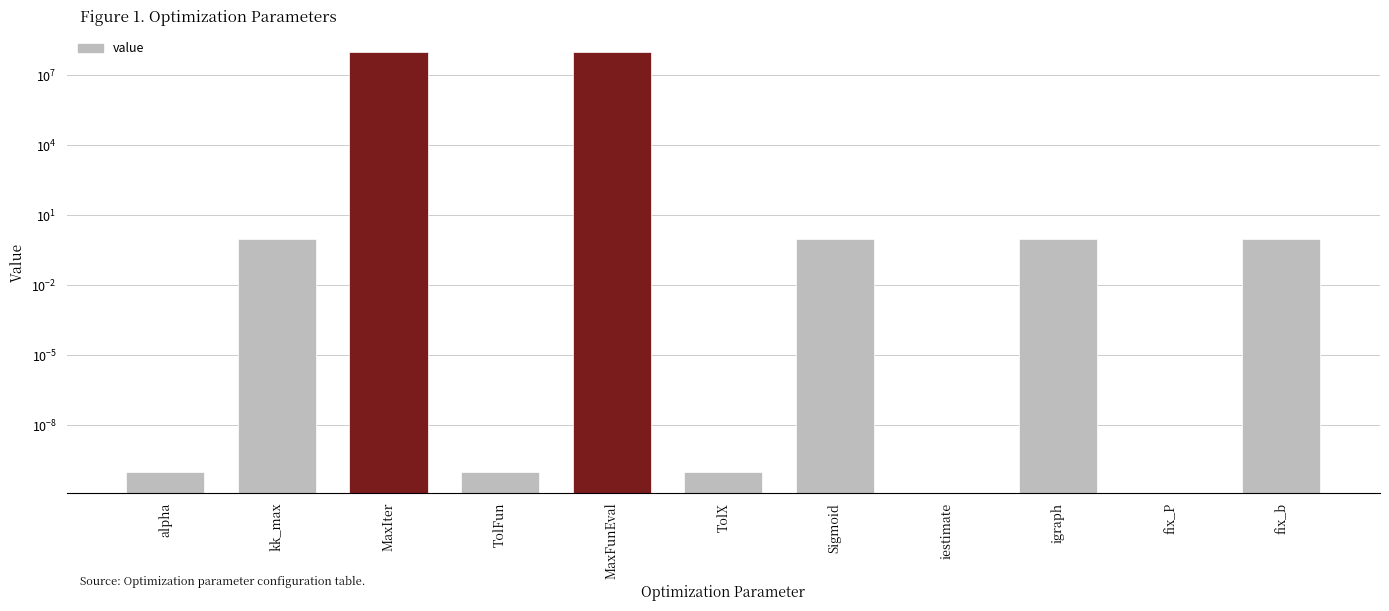

What is the sum of the values at Sigmoid and fix_b?

2.0